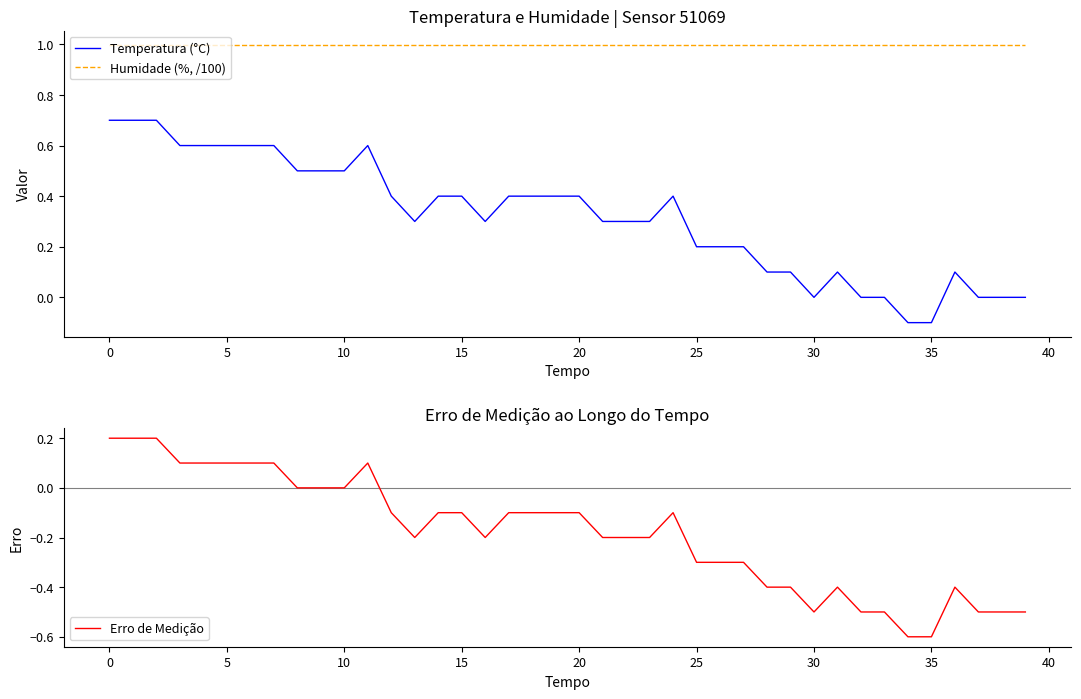

True or false: Temperatura (°C) and Humidade (%, /100) cross at least once.

False